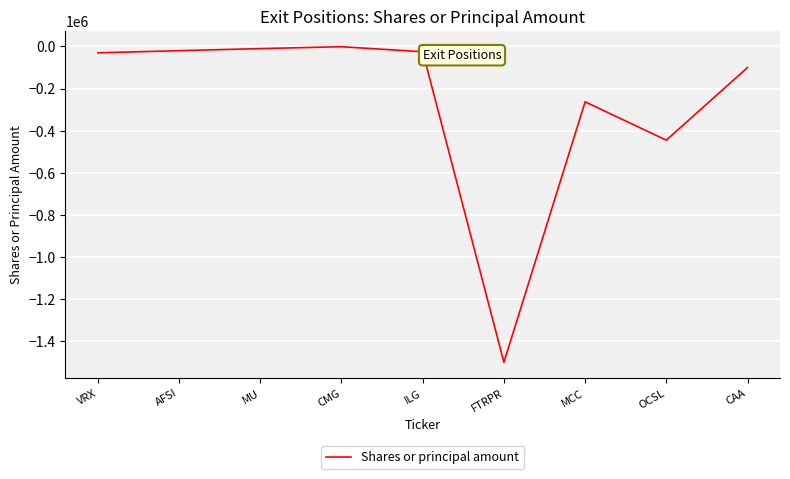

What is the difference between the maximum and minimum values?

1498940